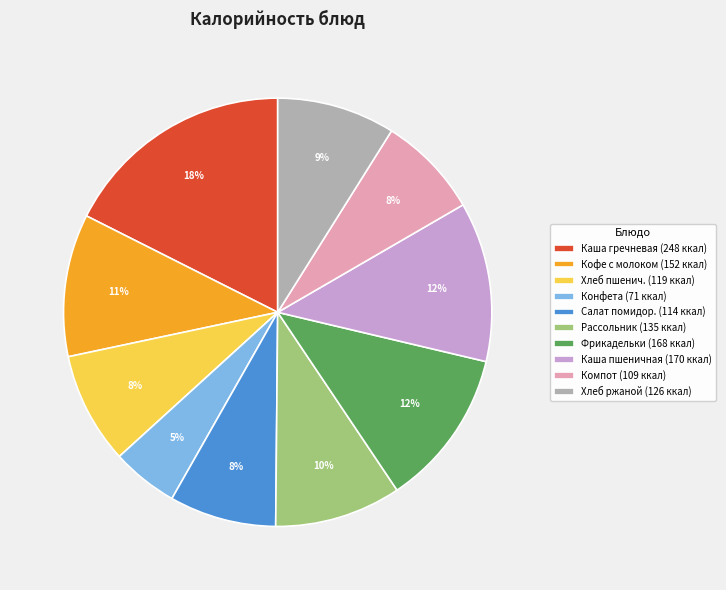

What percentage is the Хлеб ржаной (126 ккал) slice, to the nearest percent?

9%